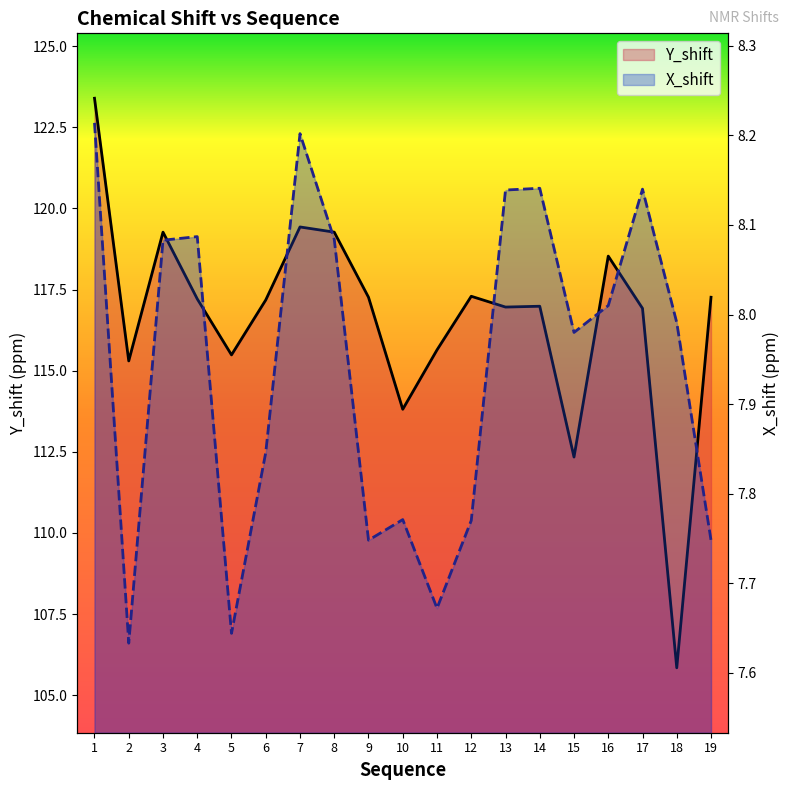

True or false: X_shift and Y_shift cross at least once.

False